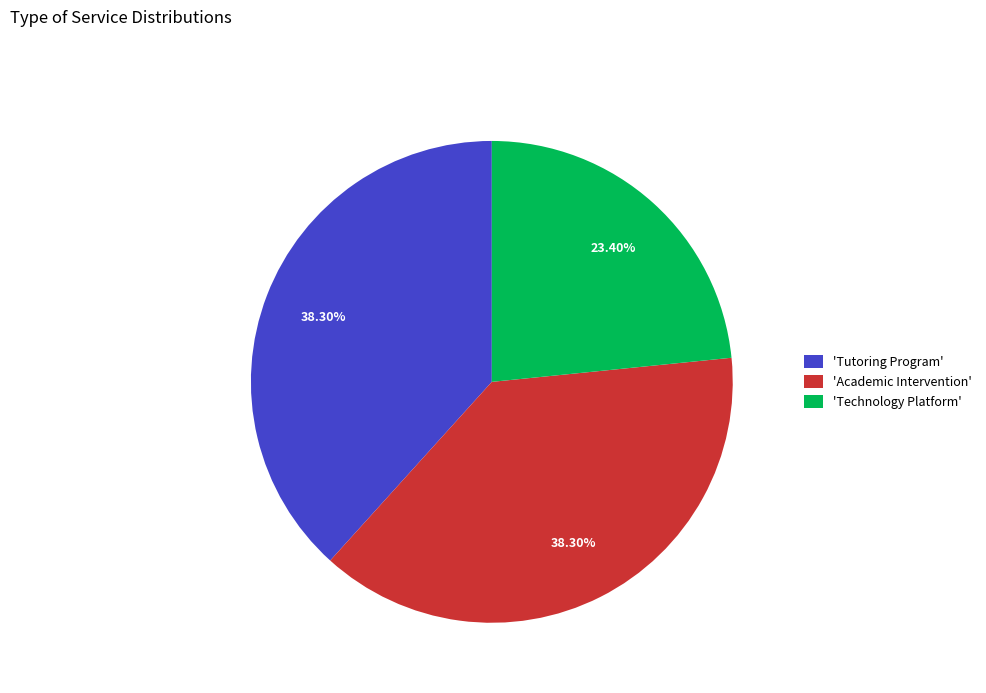

Is the sum of 'Tutoring Program' and 'Academic Intervention' greater than half?

Yes